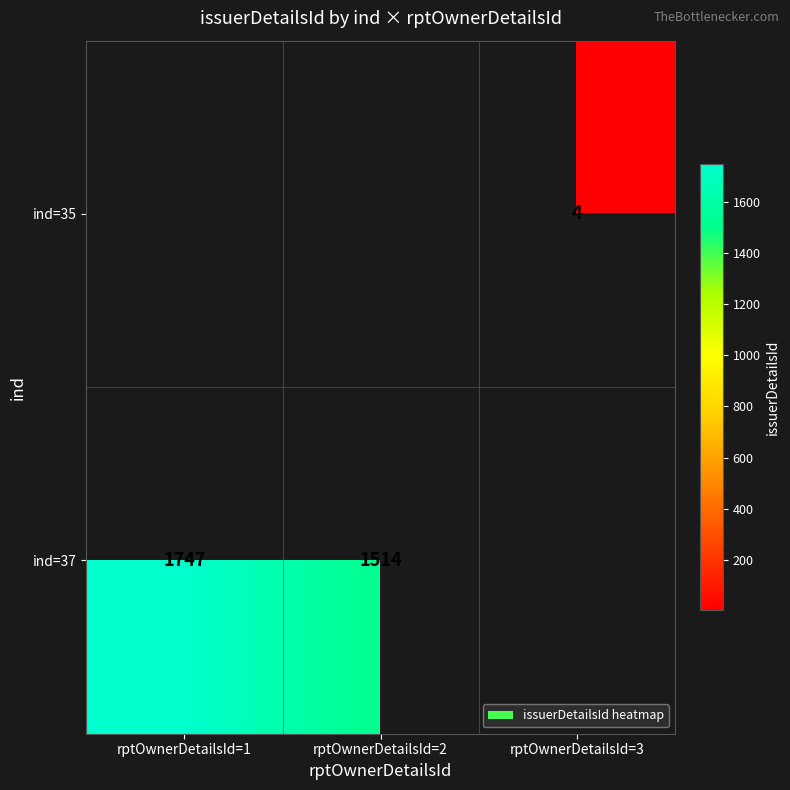

Is it true that ind=35 equals 5 at rptOwnerDetailsId=3?

False